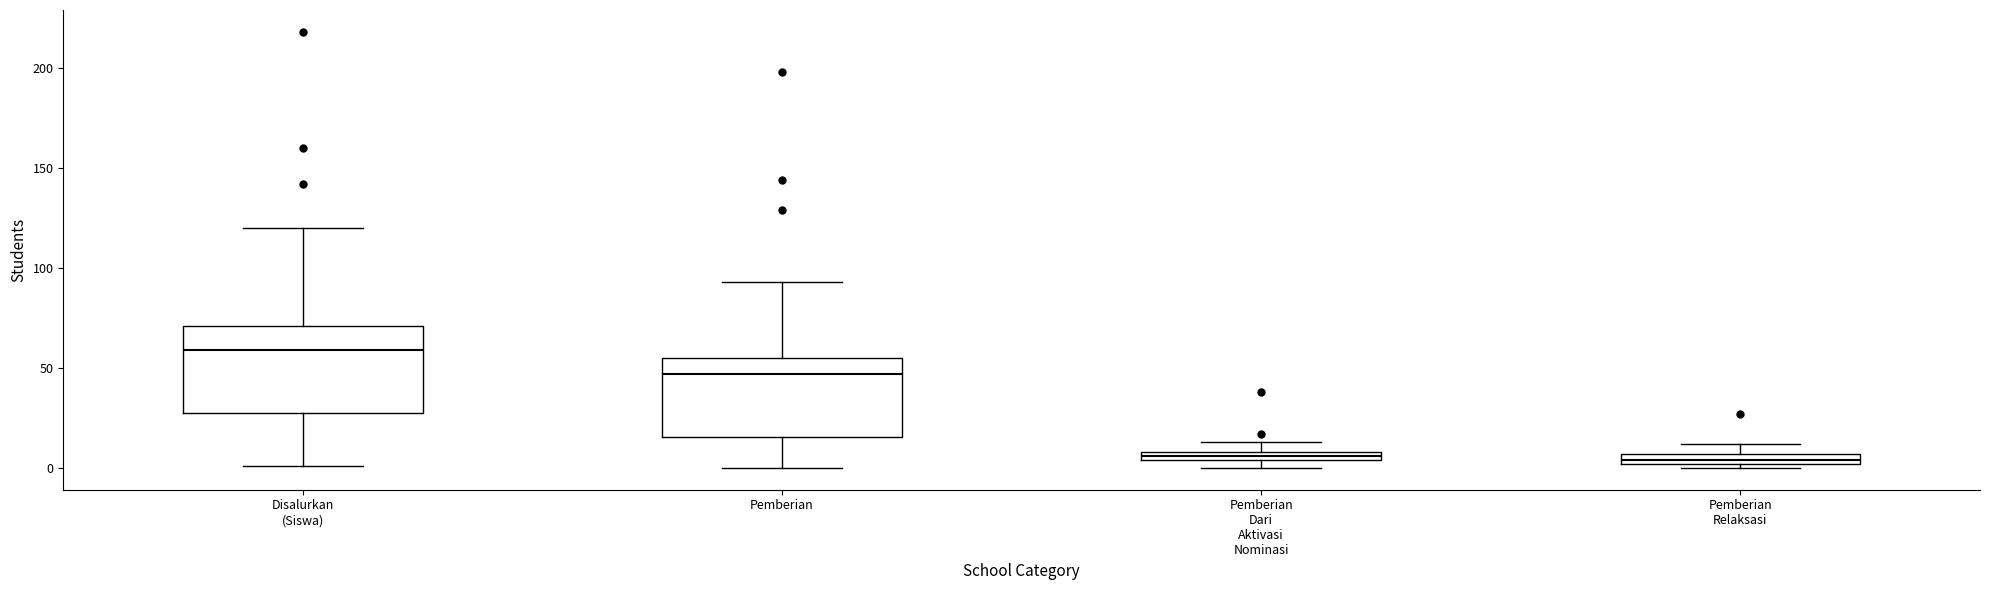

Where does the median line of the box for Pemberian sit on the y-axis? The values are not printed on the chart, so give them approximately, as read against the axis.

45